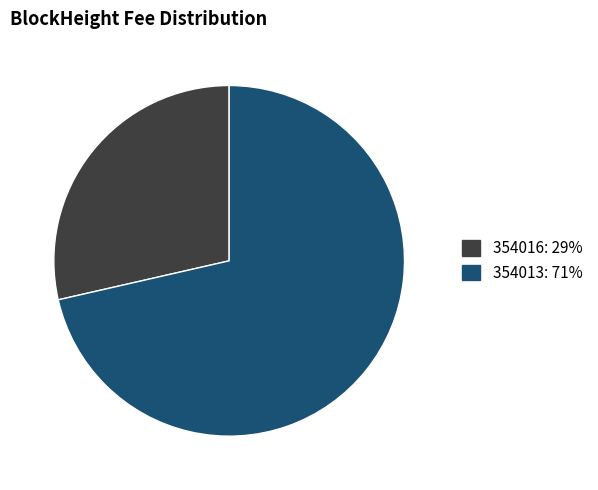

Which has a higher value, 354013 or 354016?

354013